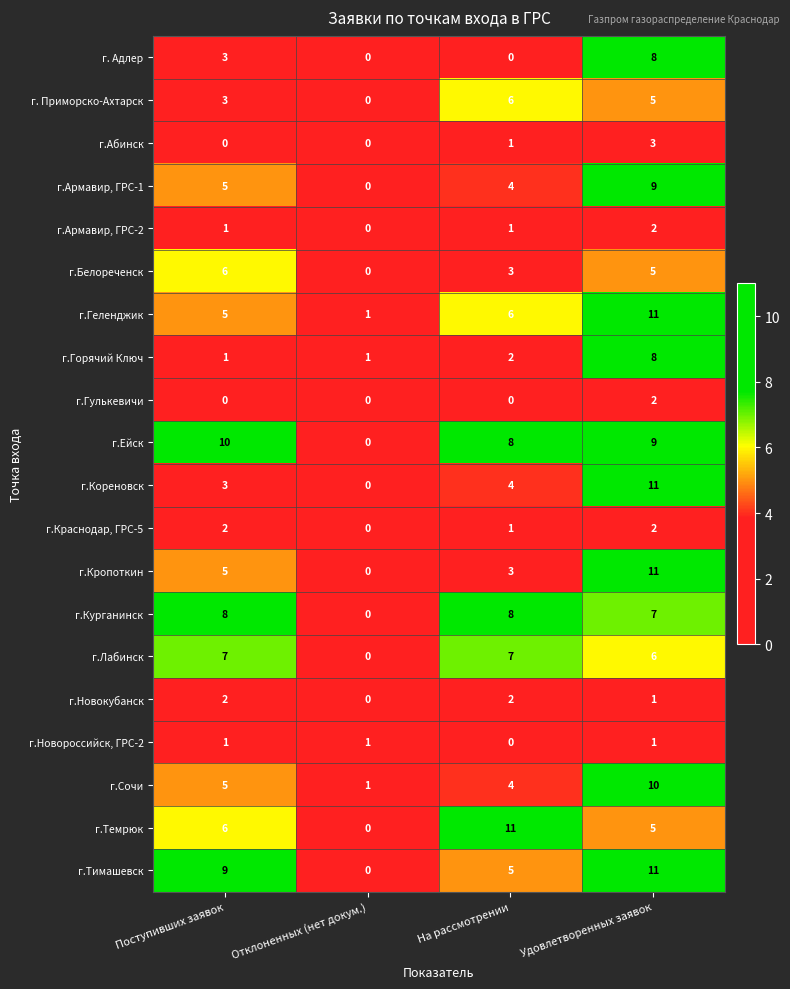

What is the sum of all г. Адлер values?

11